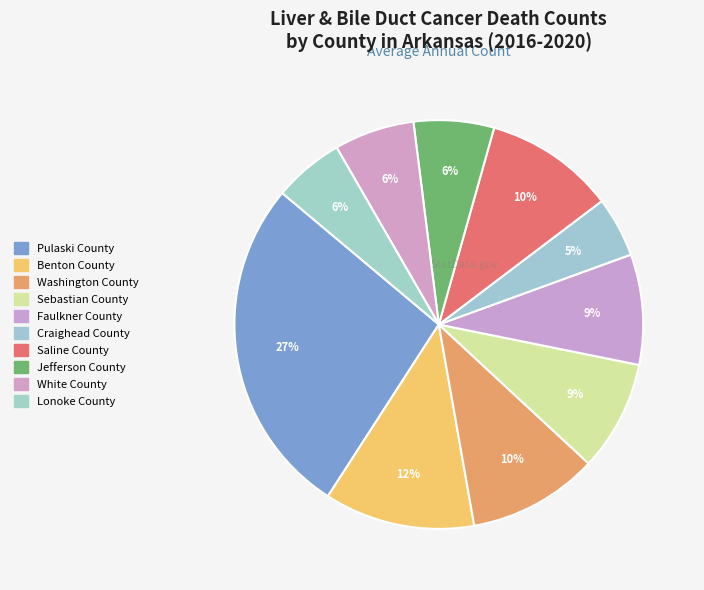

True or false: Sebastian County accounts for 1% of the total.

False